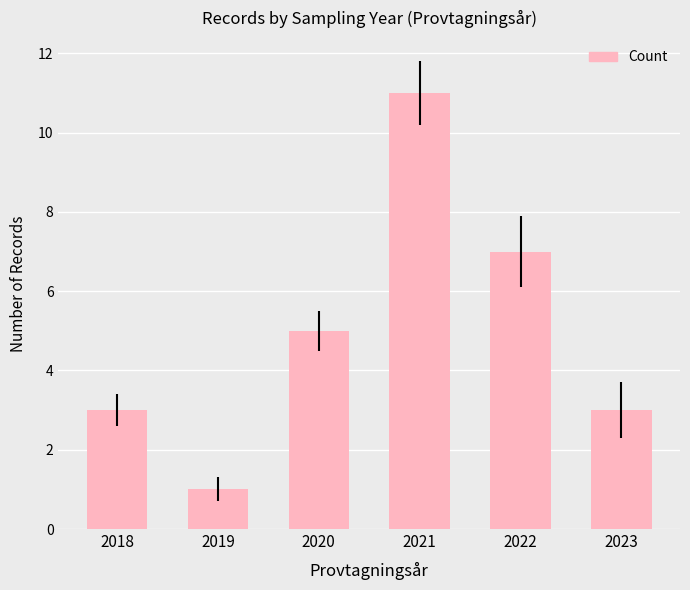

Reading left to right, list all the values displayed in this chart.

2018=3	2019=1	2020=5	2021=11	2022=7	2023=3